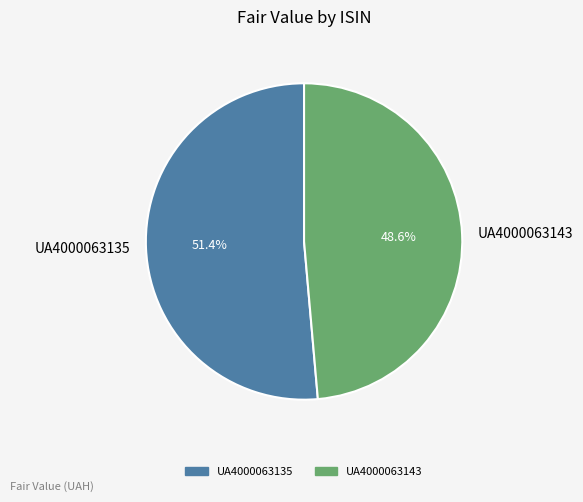

The UA4000063135 slice represents 37% of the pie. True or false?

False